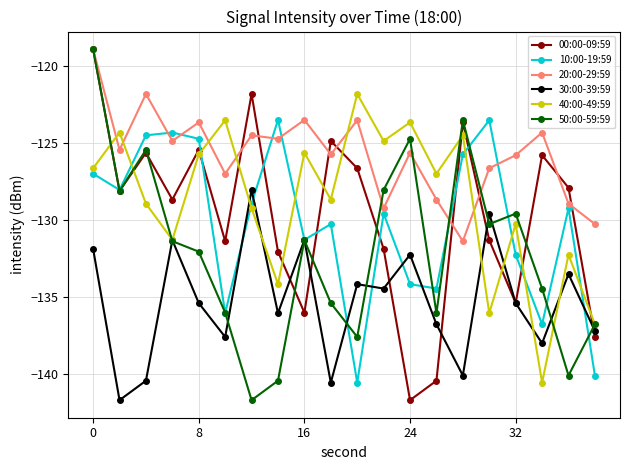

What is the greatest value displayed?

-118.9